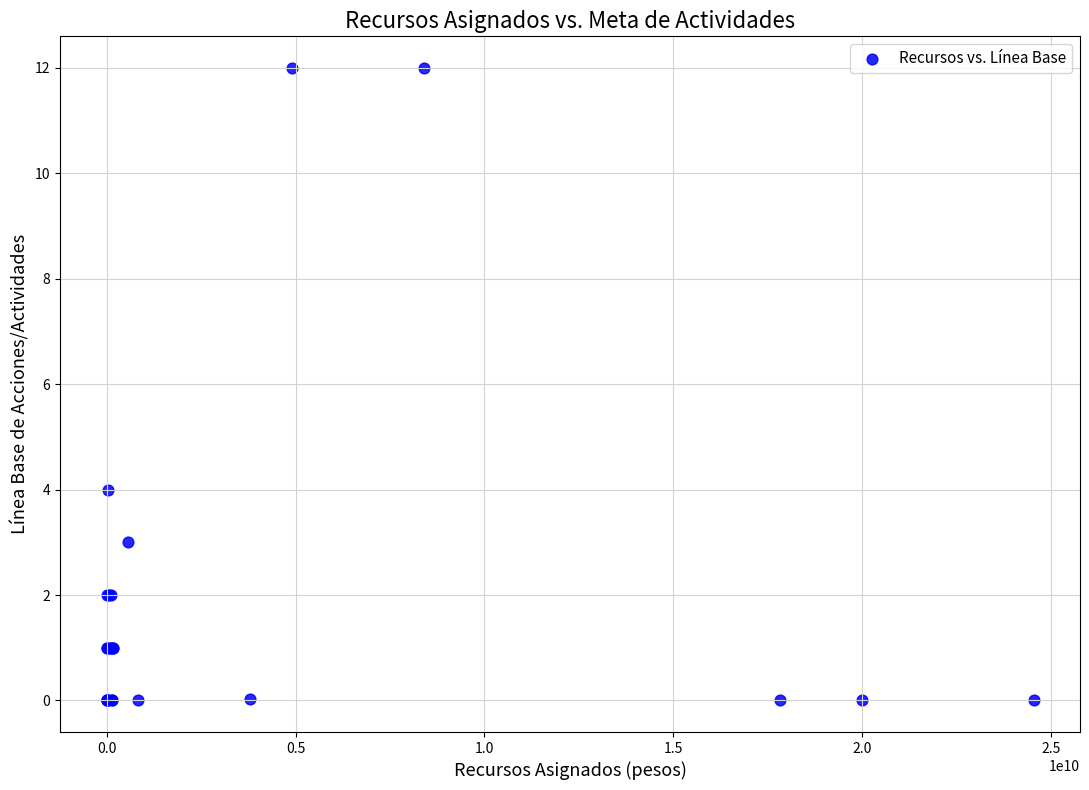

What Y value in the scatter plot is closest to 6?

4.0